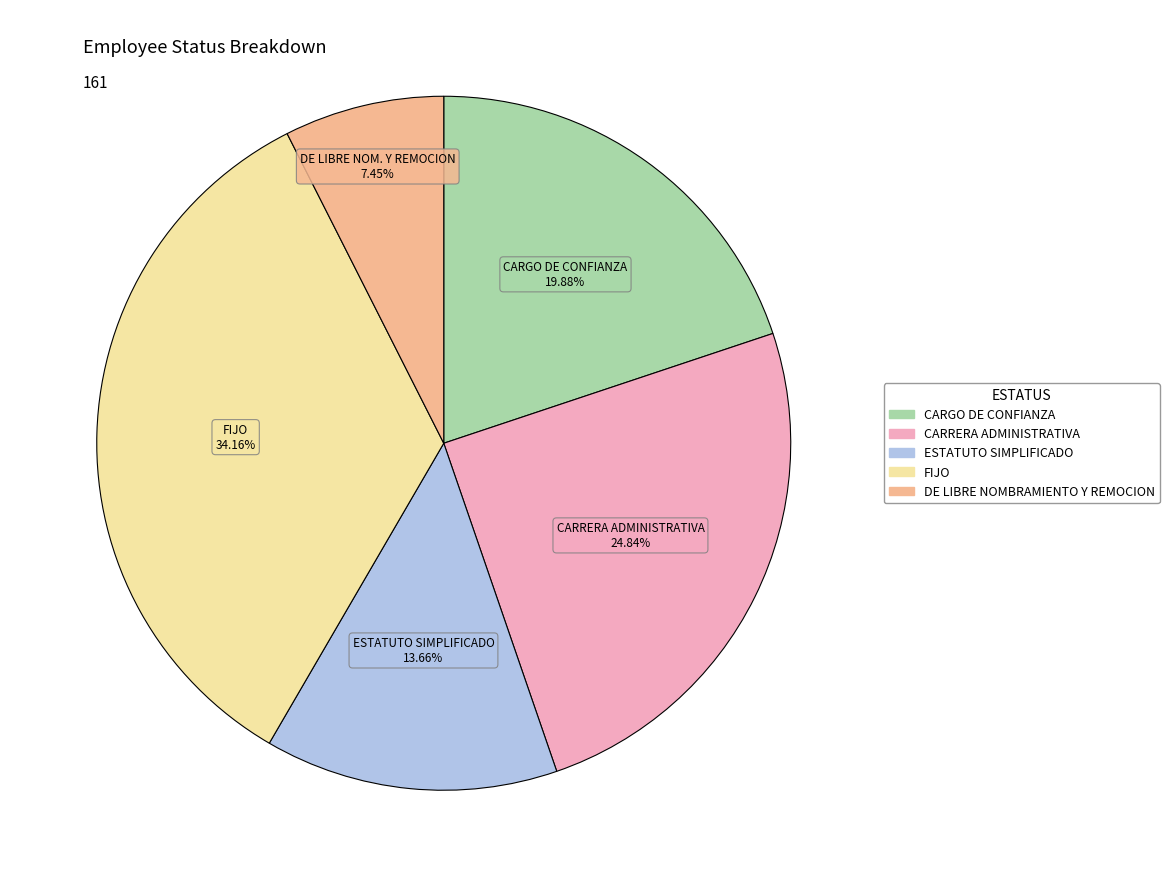

Rank the categories by value from highest to lowest.

FIJO, CARRERA ADMINISTRATIVA, CARGO DE CONFIANZA, ESTATUTO SIMPLIFICADO, DE LIBRE NOMBRAMIENTO Y REMOCION